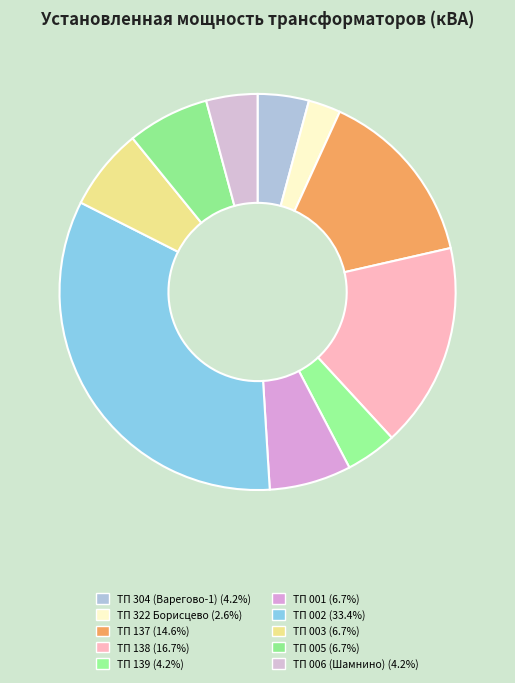

Which slice is the smallest?

ТП 322 Борисцево